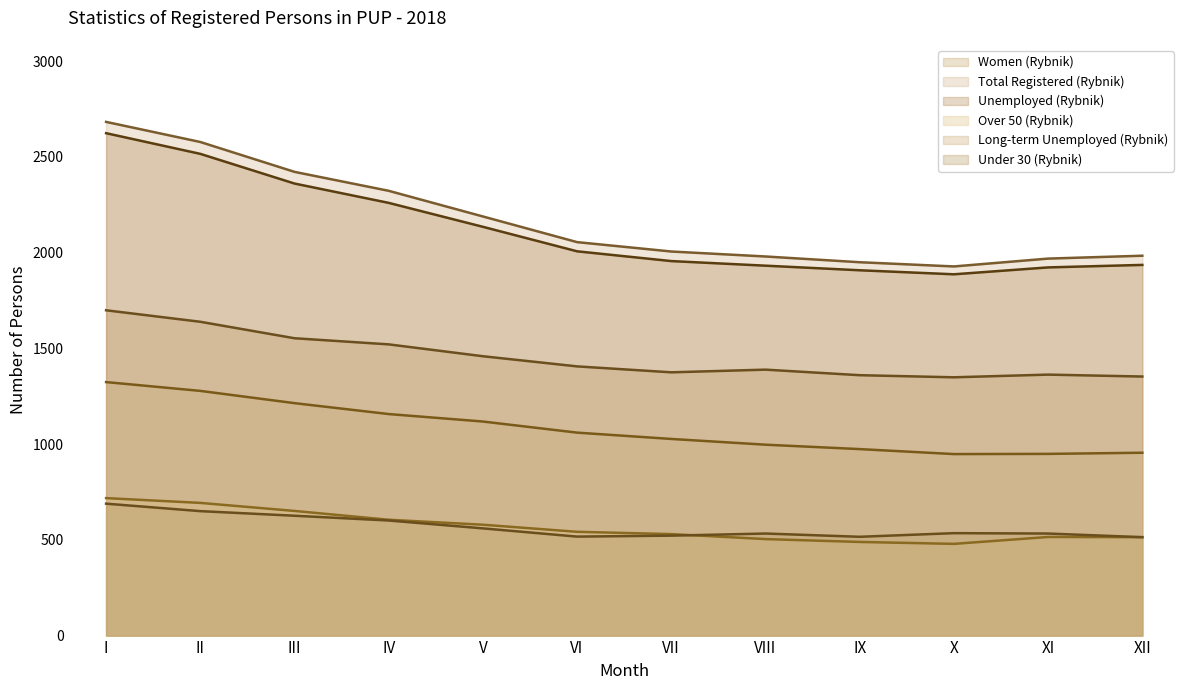

What is the sum of the Total Registered (Rybnik) values at XII and V?

4173